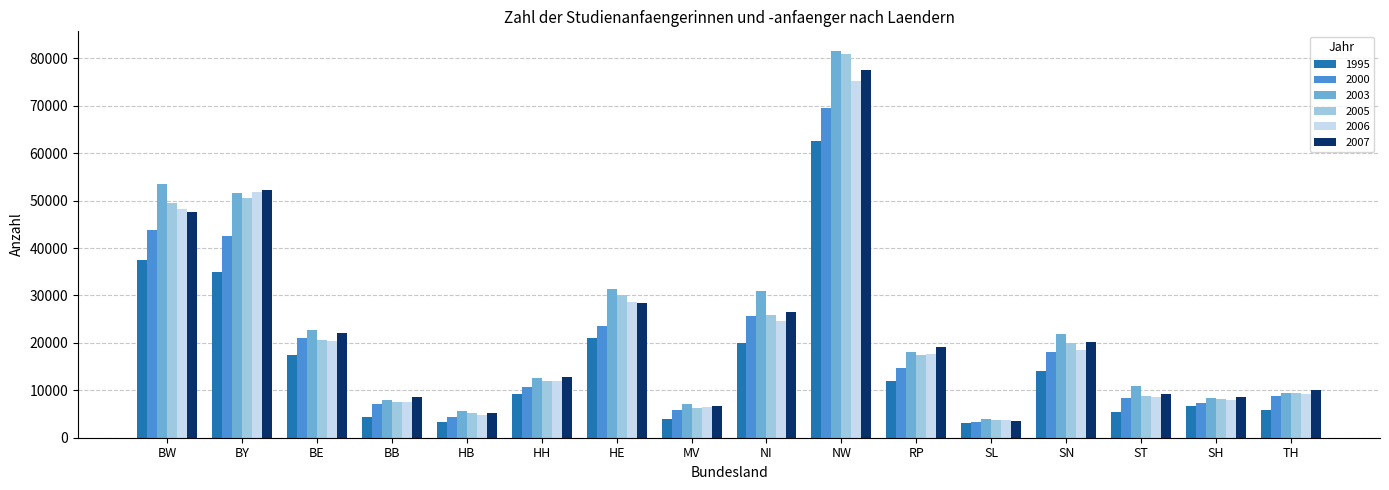

What is the minimum value shown in the chart?

3193